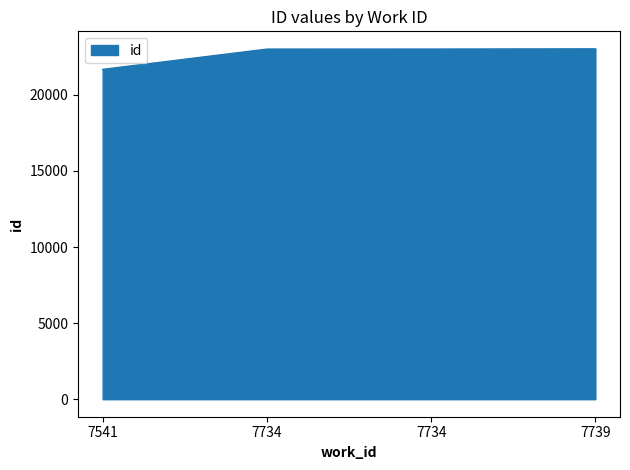

True or false: there are more than 1 points higher than both neighbors.

False